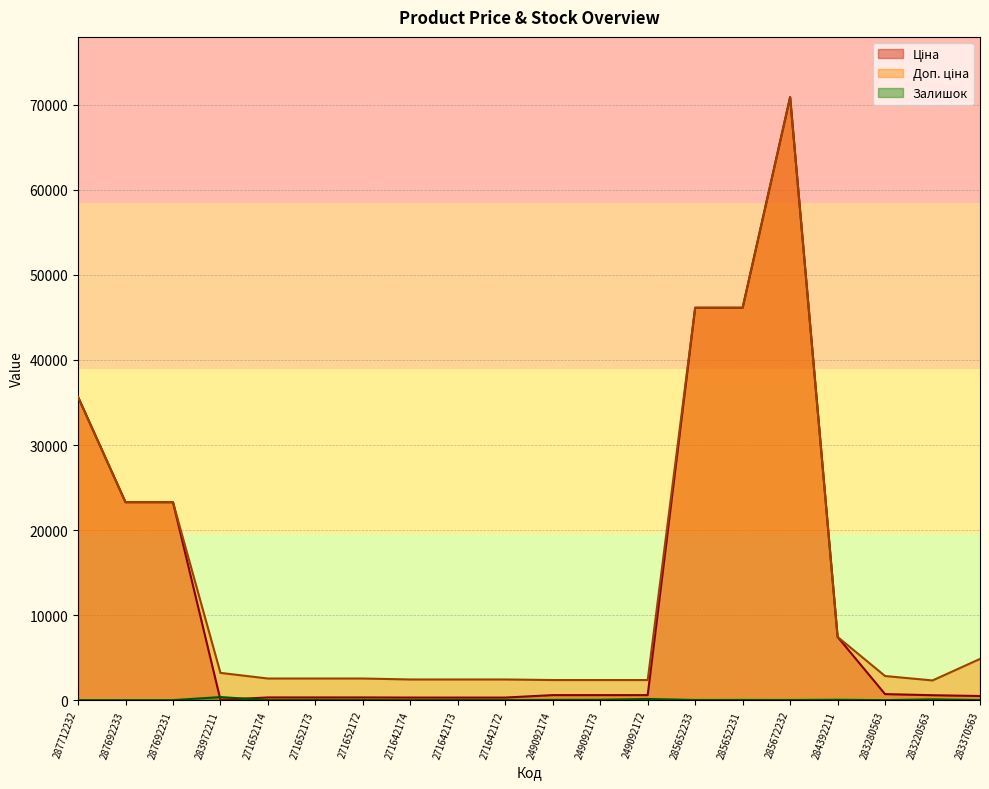

Reading left to right, transcribe all the data shown in this chart.

Ціна: 287712232=35659.4	287692233=23278.2	287692231=23278.2	283972211=32.0	271652174=317.9	271652173=317.9	271652172=317.9	271642174=303.8	271642173=303.8	271642172=303.8	249092174=591.0	249092173=591.0	249092172=591.0	285652233=46143.9	285652231=46143.9	285672232=70906.0	284392211=7436.2	283280563=709.1	283220563=579.1	283370563=484.6
Доп. ціна: 287712232=35659.4	287692233=23278.2	287692231=23278.2	283972211=3205.0	271652174=2543.5	271652173=2543.5	271652172=2543.5	271642174=2430.0	271642173=2430.0	271642172=2430.0	249092174=2363.8	249092173=2363.8	249092172=2363.8	285652233=46143.9	285652231=46143.9	285672232=70906.0	284392211=7436.2	283280563=2836.6	283220563=2316.6	283370563=4845.9
Залишок: 287712232=0.0	287692233=0.0	287692231=0.0	283972211=360.0	271652174=5.0	271652173=17.0	271652172=12.0	271642174=2.0	271642173=13.0	271642172=13.0	249092174=34.0	249092173=48.0	249092172=140.0	285652233=16.0	285652231=24.0	285672232=17.0	284392211=46.0	283280563=1.0	283220563=91.0	283370563=15.0